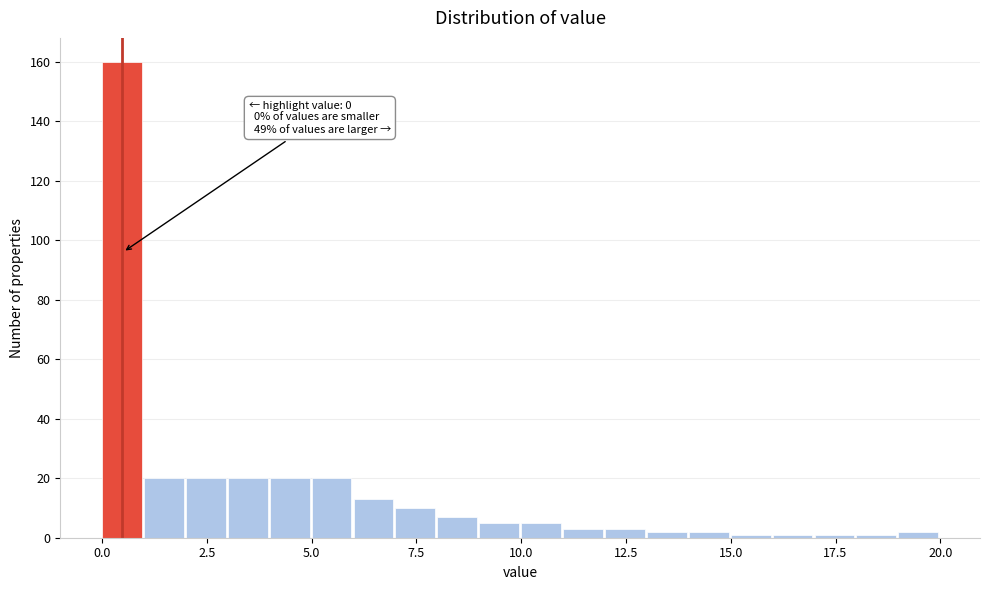

Around what value on the x-axis is the tallest bar? Give the approximate position of its centre, as read against the axis.

0.5